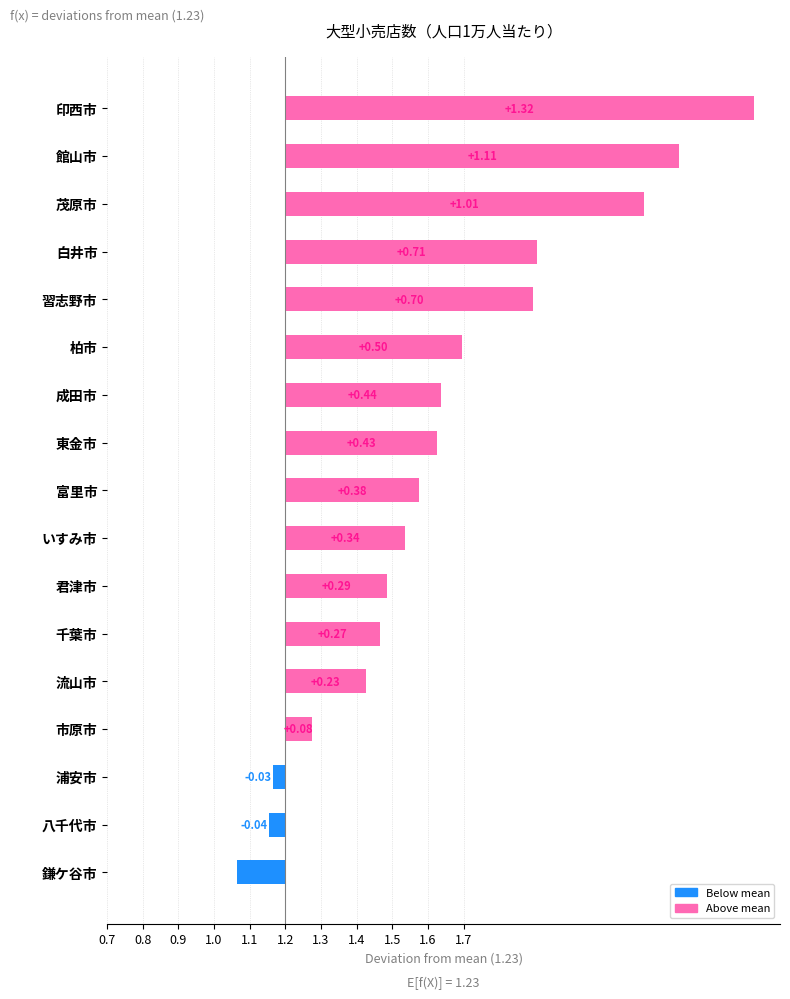

Which has a higher value, 茂原市 or 市原市?

茂原市